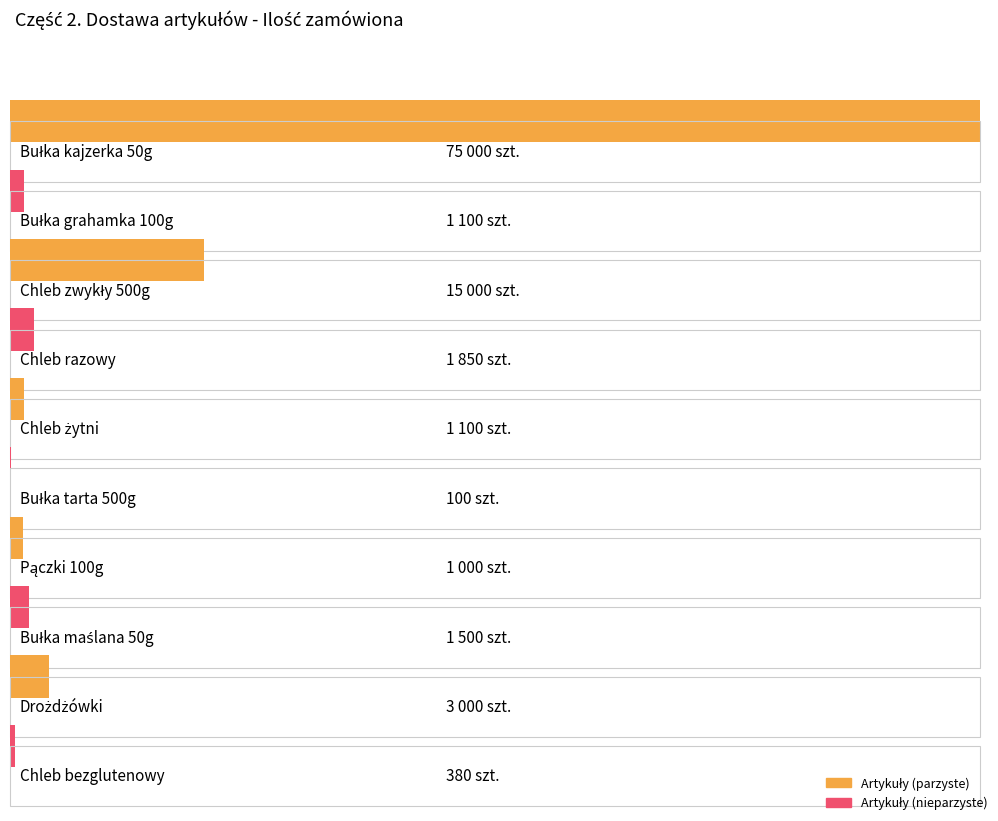

Reading left to right, what are all the values shown in this chart?

75000	1100	15000	1850	1100	100	1000	1500	3000	380